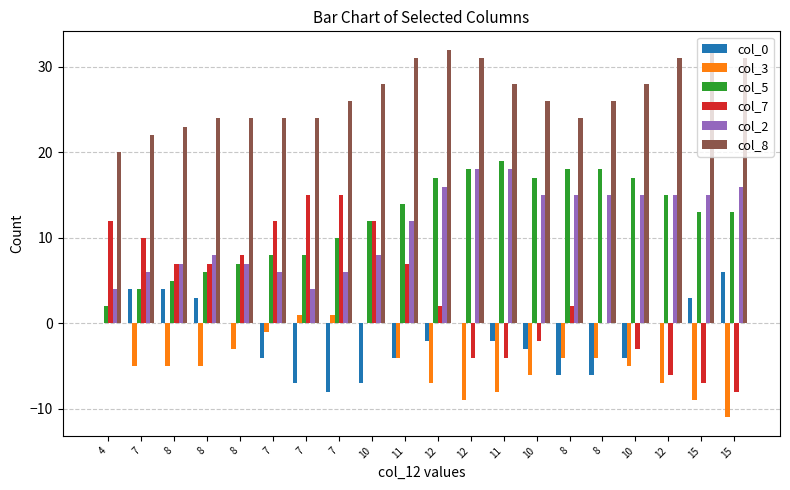

What is the average value of the col_0 series?

-2